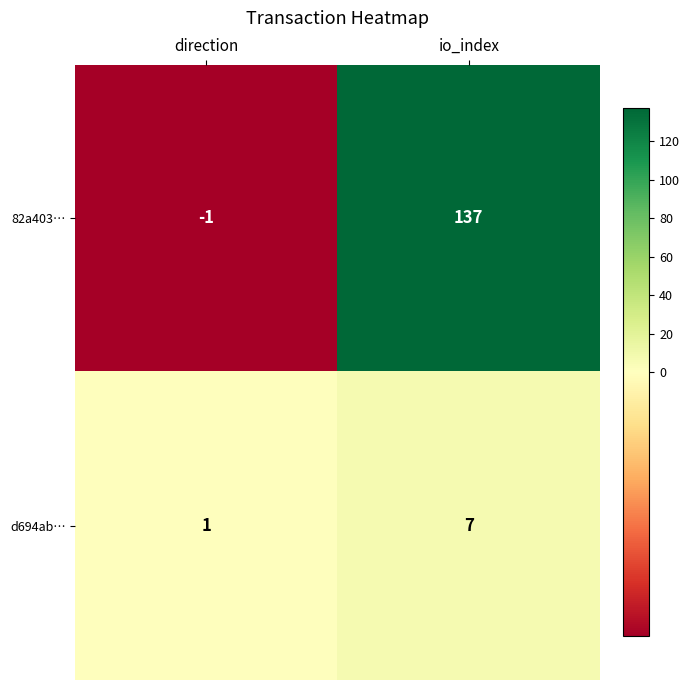

Reading right to left, what are all the values shown in this chart?

82a403…: io_index=137	direction=-1
d694ab…: io_index=7	direction=1